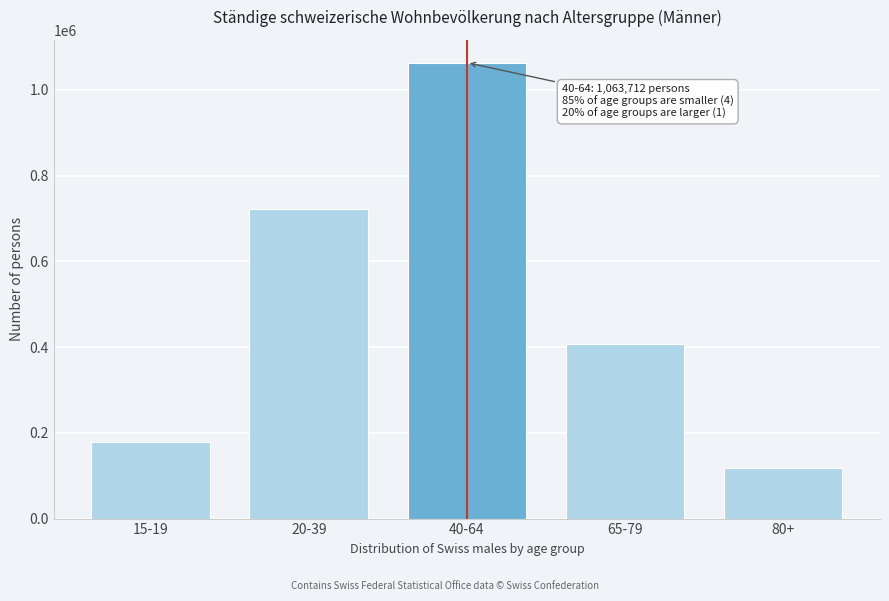

Reading left to right, list all the values displayed in this chart.

15-19=178671.8	20-39=721597.7	40-64=1063711.6	65-79=408296.5	80+=118887.5